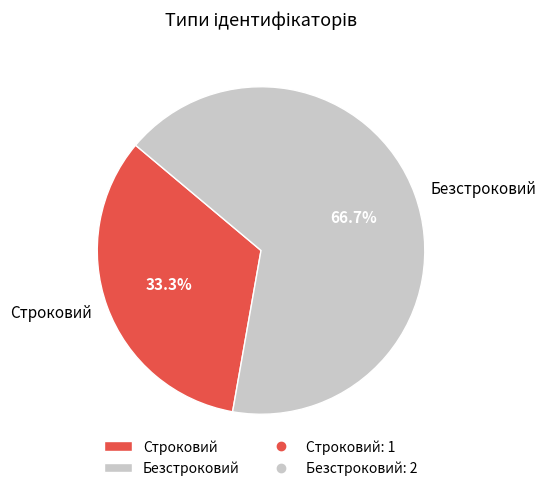

Do Строковий and Безстроковий together represent more than half of the pie?

Yes